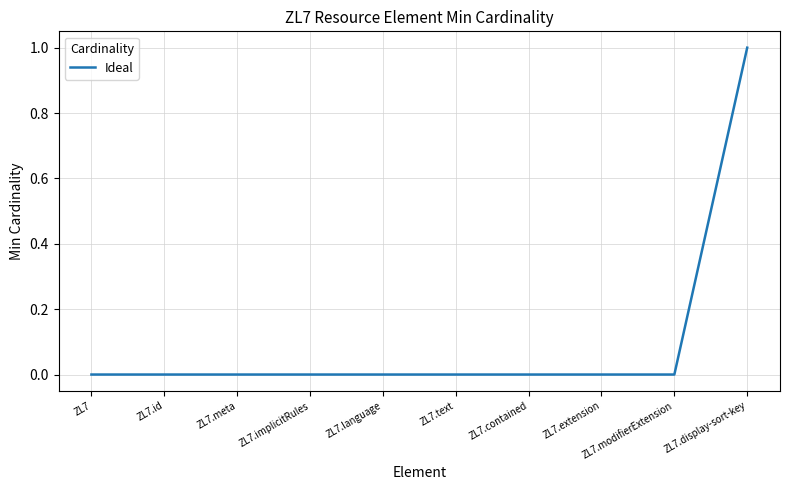

Is it true that the value at ZL7.text is 1?

False